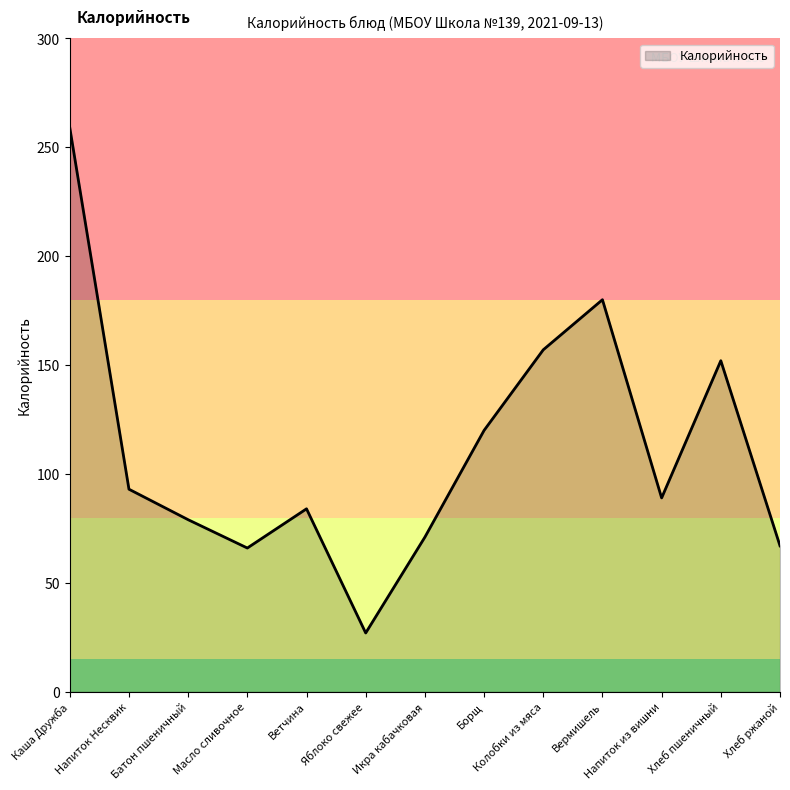

At which category does the chart reach its minimum across all series?

Яблоко свежее